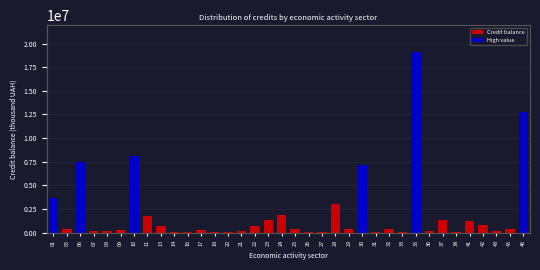

What is the greatest value displayed?

19080646.9